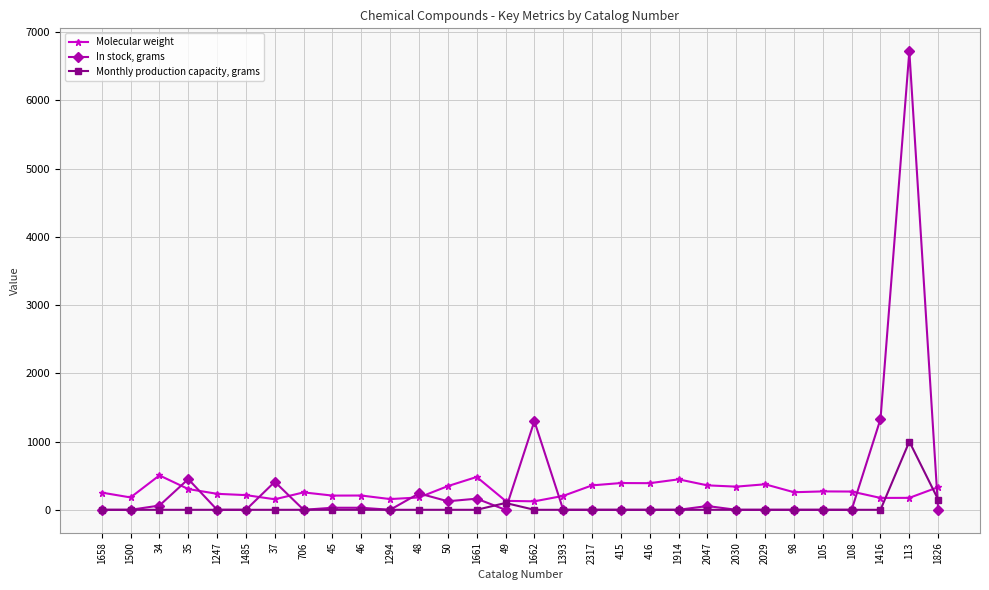

True or false: In stock, grams has more than 1 points higher than both neighbors.

True